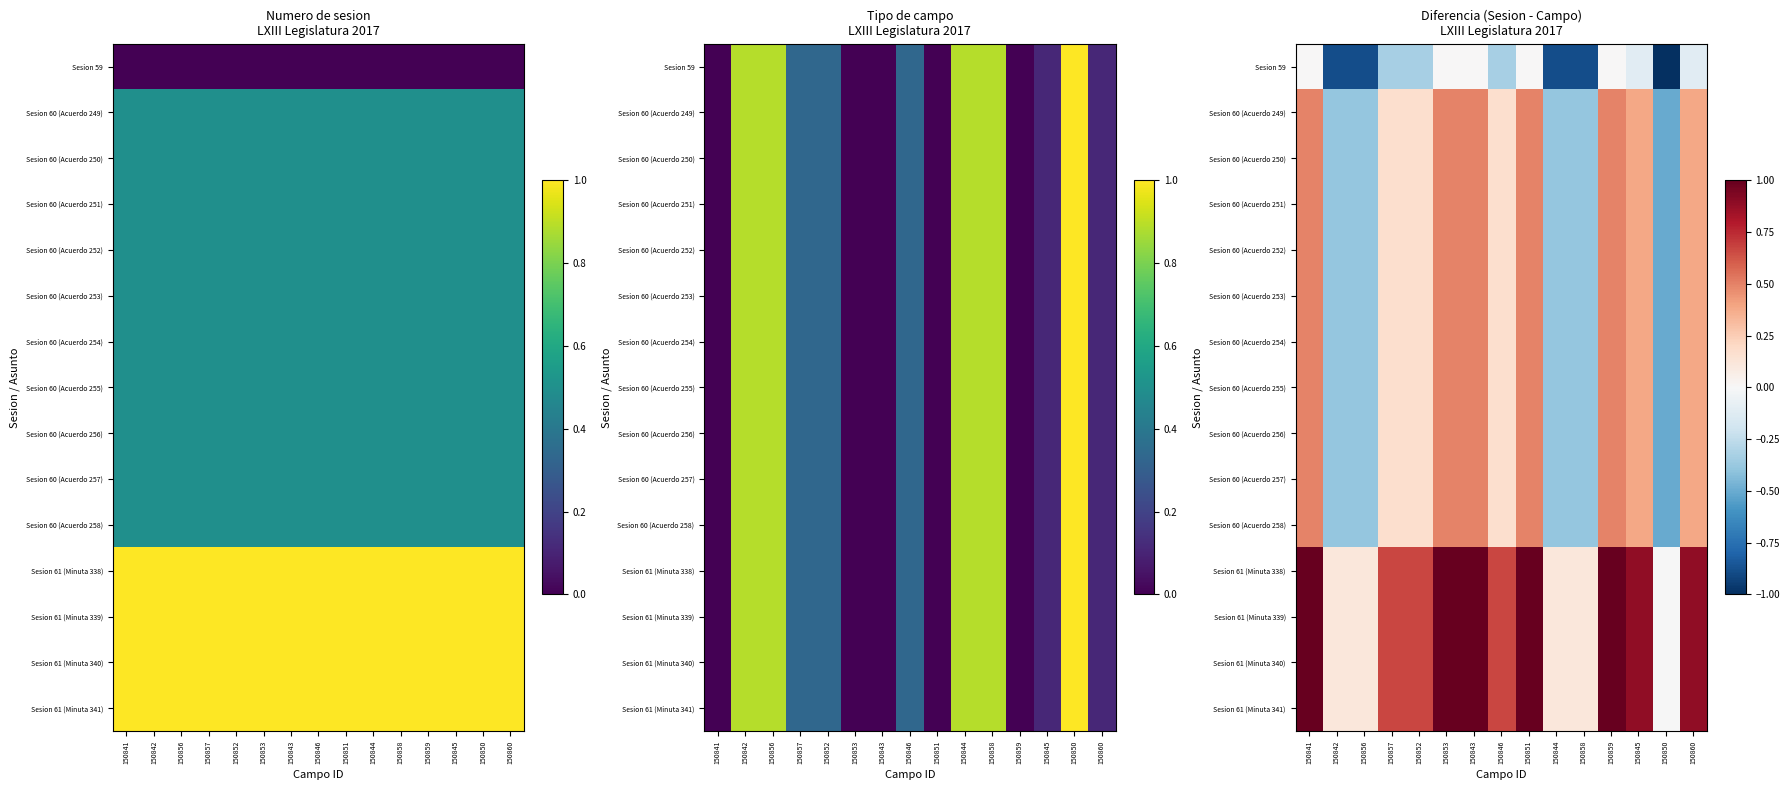

The value of Sesion 61 (Minuta 340) at 150860 is 0.6. True or false?

False